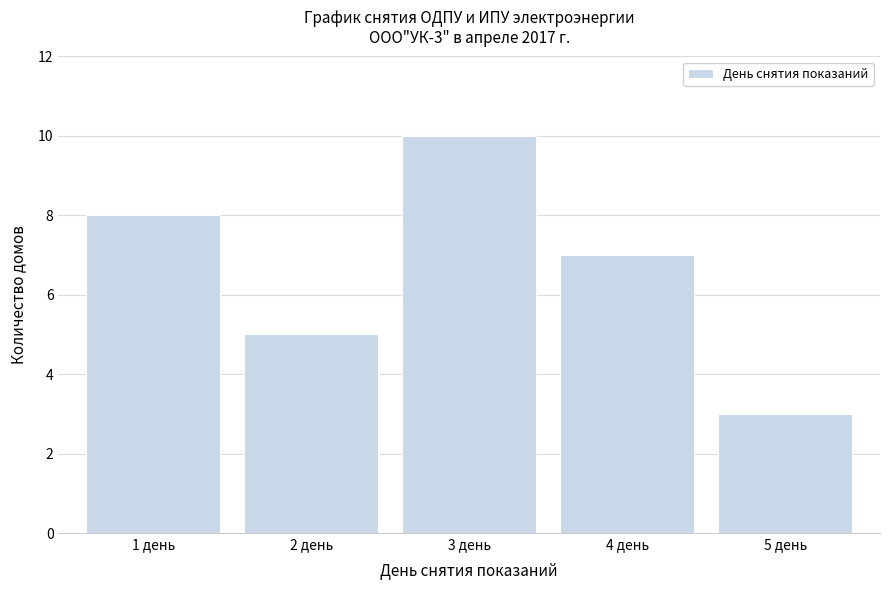

Reading left to right, extract all data points from this chart.

8	5	10	7	3